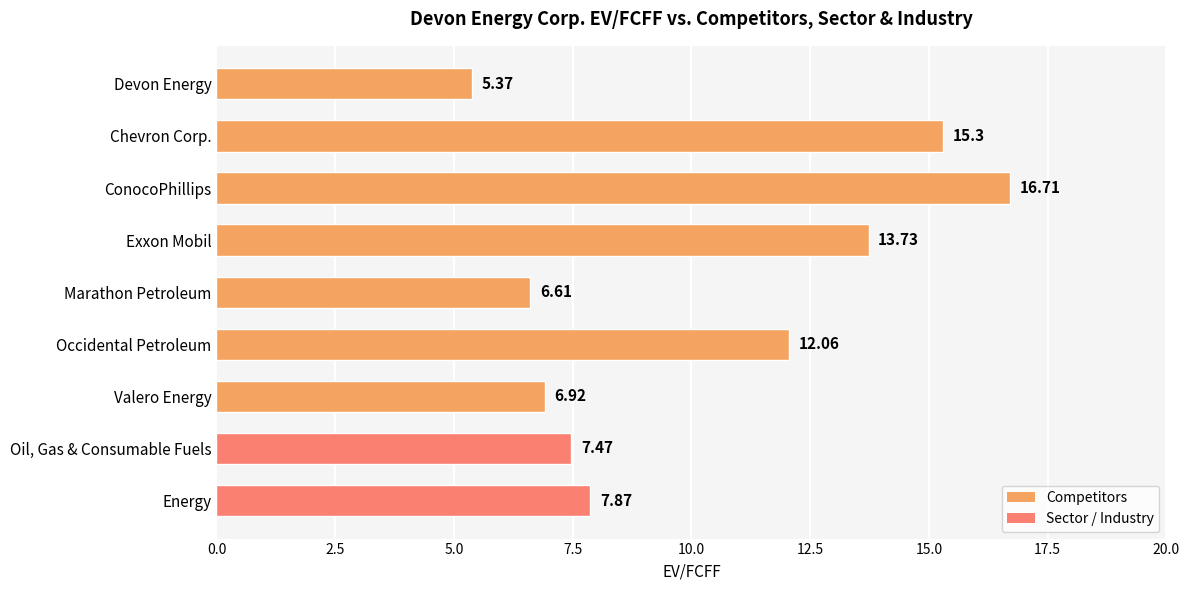

What is the label of the 2nd bar from the top?

Chevron Corp.